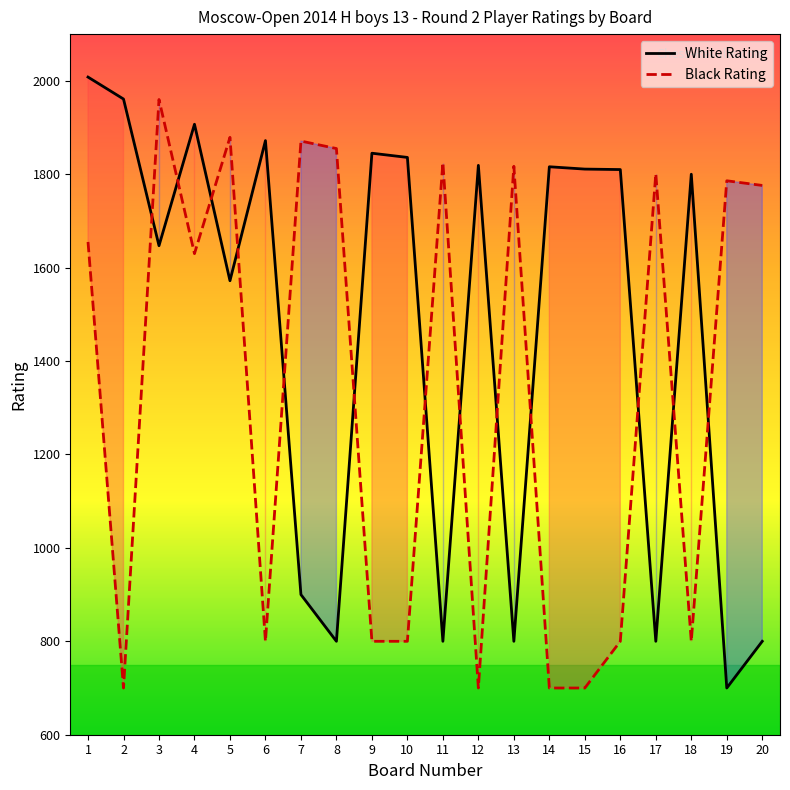

Where is the first local maximum for White Rating?

4